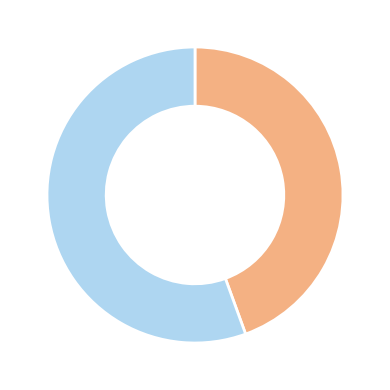

Is there any slice that represents more than half of the pie?

Yes